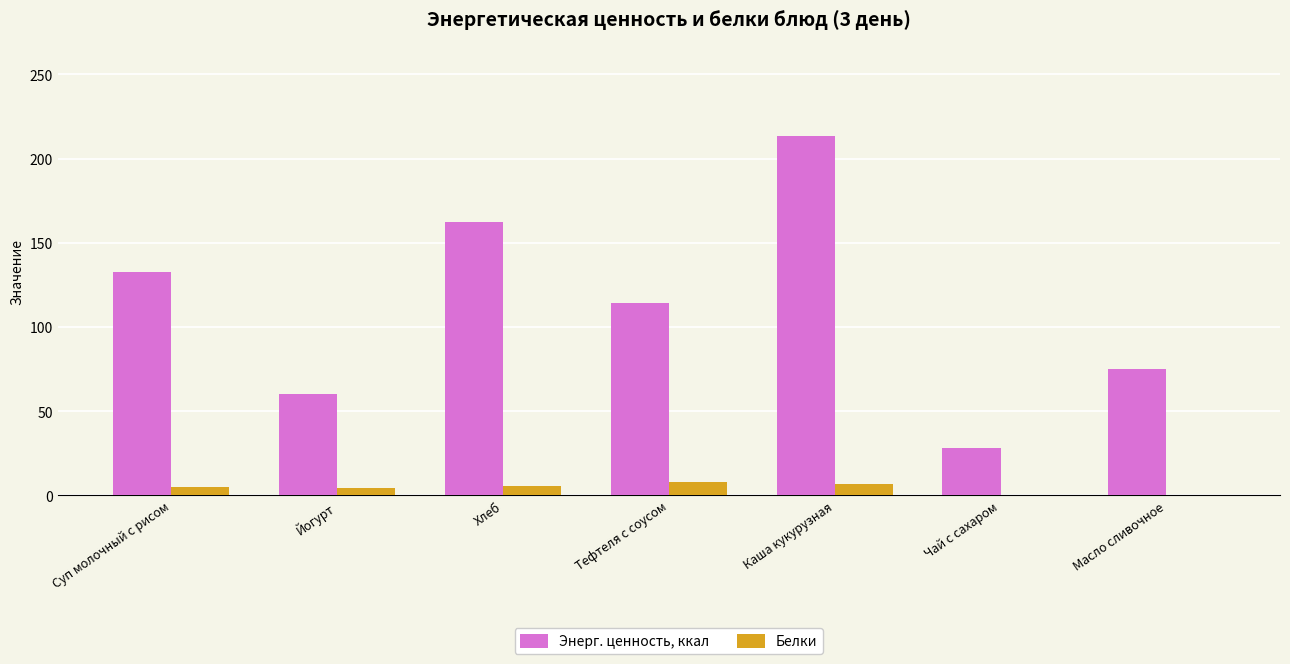

At which category is the sum across all series the highest?

Каша кукурузная